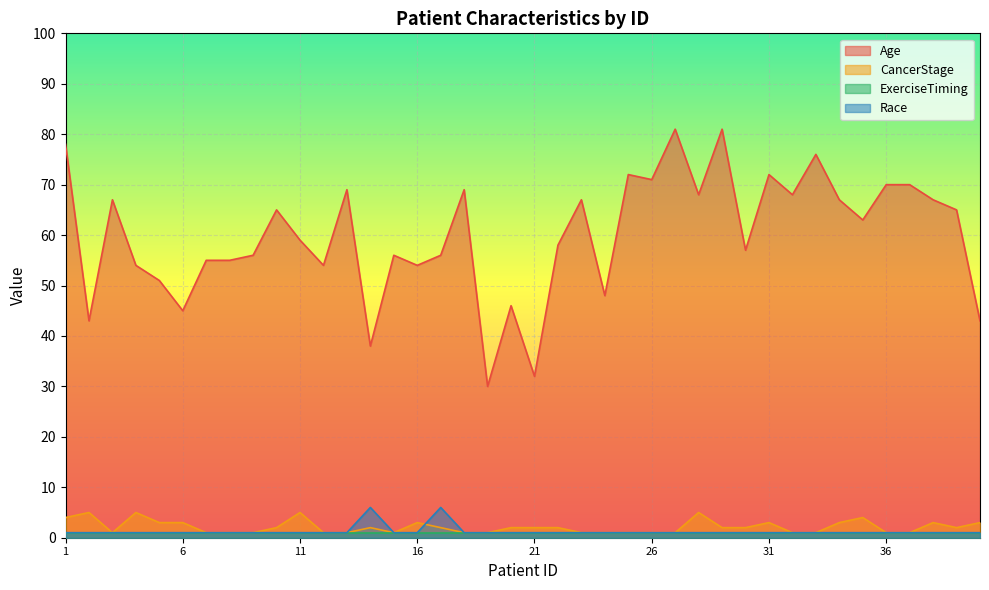

Is the value of Age at 35 greater than the value of Race at 7?

Yes